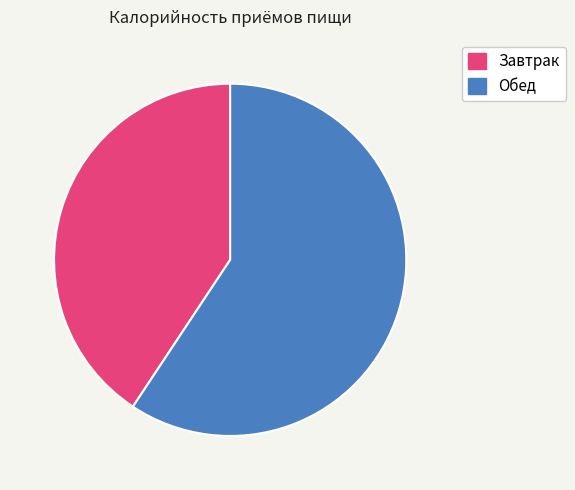

How many slices are in this pie chart?

2